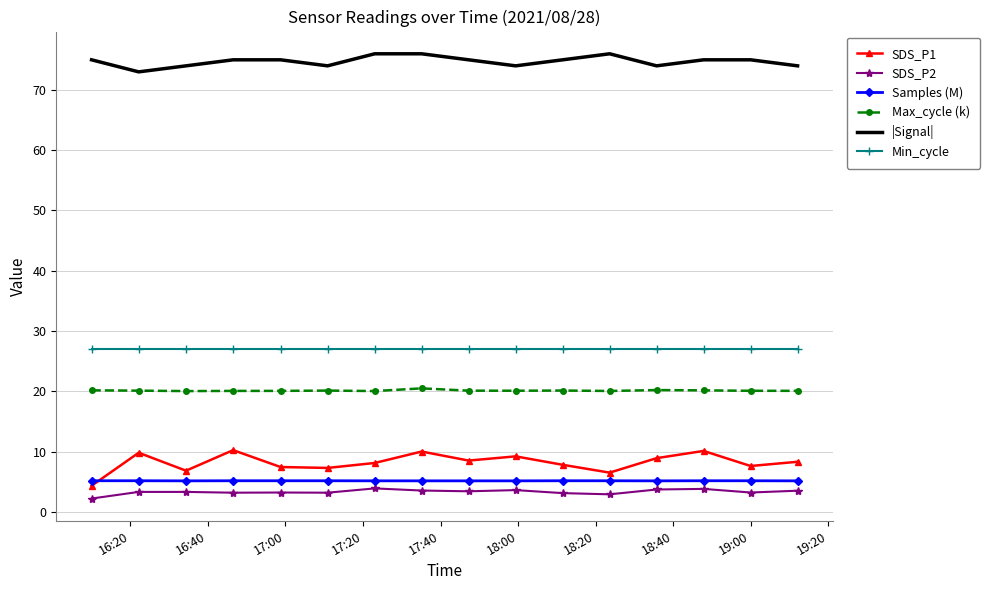

True or false: Min_cycle and SDS_P2 intersect in this chart.

False